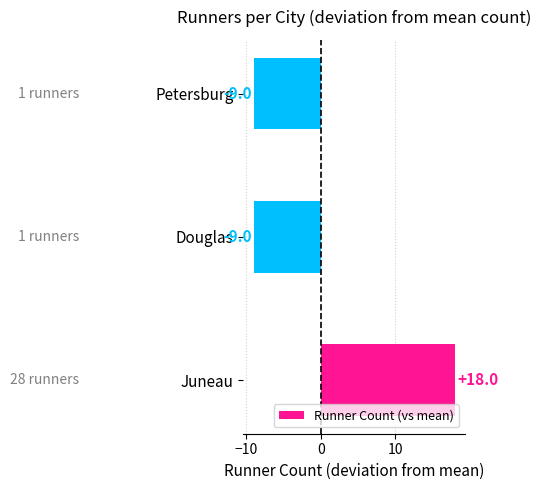

What is the approximate value at Juneau, to the nearest 5?

20